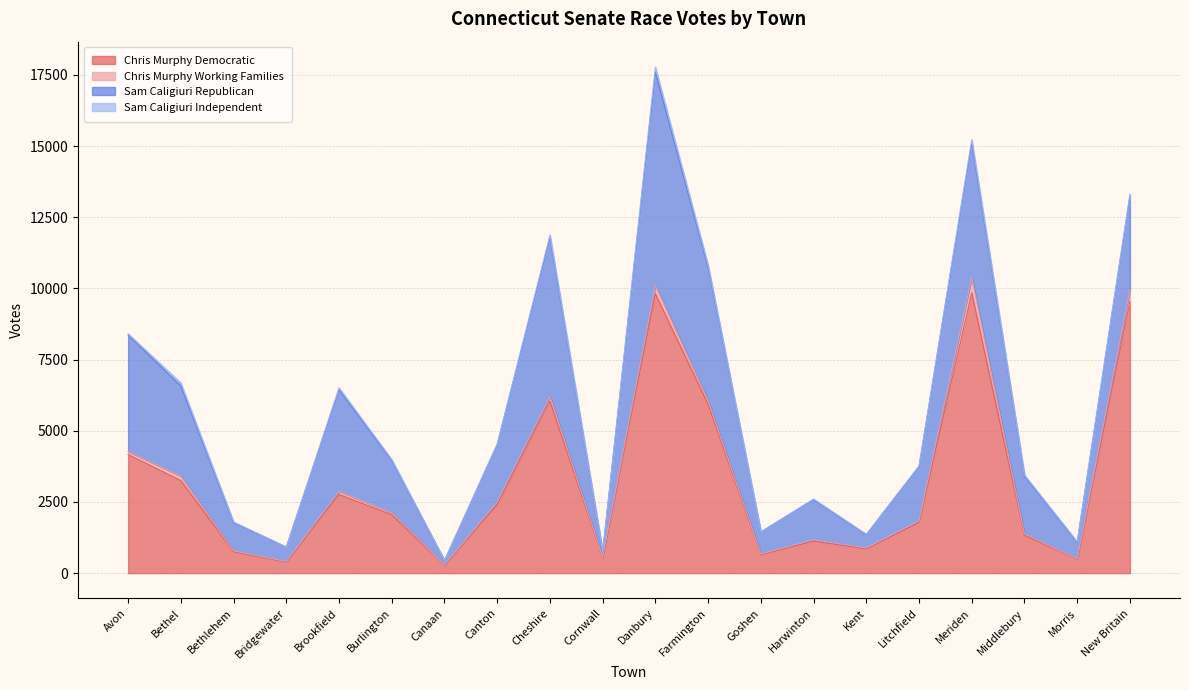

Reading right to left, transcribe all the data shown in this chart.

Chris Murphy Democratic: New Britain=9533	Morris=489	Middlebury=1328	Meriden=9844	Litchfield=1775	Kent=850	Harwinton=1119	Goshen=650	Farmington=5929	Danbury=9813	Cornwall=538	Cheshire=6044	Canton=2399	Canaan=276	Burlington=2049	Brookfield=2763	Bridgewater=390	Bethlehem=752	Bethel=3252	Avon=4164
Chris Murphy Working Families: New Britain=423	Morris=11	Middlebury=49	Meriden=541	Litchfield=59	Kent=33	Harwinton=51	Goshen=22	Farmington=124	Danbury=295	Cornwall=23	Cheshire=172	Canton=98	Canaan=12	Burlington=76	Brookfield=112	Bridgewater=16	Bethlehem=29	Bethel=158	Avon=111
Sam Caligiuri Republican: New Britain=3282	Morris=581	Middlebury=2033	Meriden=4732	Litchfield=1904	Kent=465	Harwinton=1410	Goshen=771	Farmington=4693	Danbury=7489	Cornwall=184	Cheshire=5574	Canton=2007	Canaan=153	Burlington=1830	Brookfield=3568	Bridgewater=507	Bethlehem=990	Bethel=3166	Avon=4092
Sam Caligiuri Independent: New Britain=77	Morris=18	Middlebury=37	Meriden=113	Litchfield=31	Kent=16	Harwinton=23	Goshen=8	Farmington=76	Danbury=185	Cornwall=6	Cheshire=88	Canton=38	Canaan=5	Burlington=33	Brookfield=68	Bridgewater=4	Bethlehem=23	Bethel=108	Avon=42